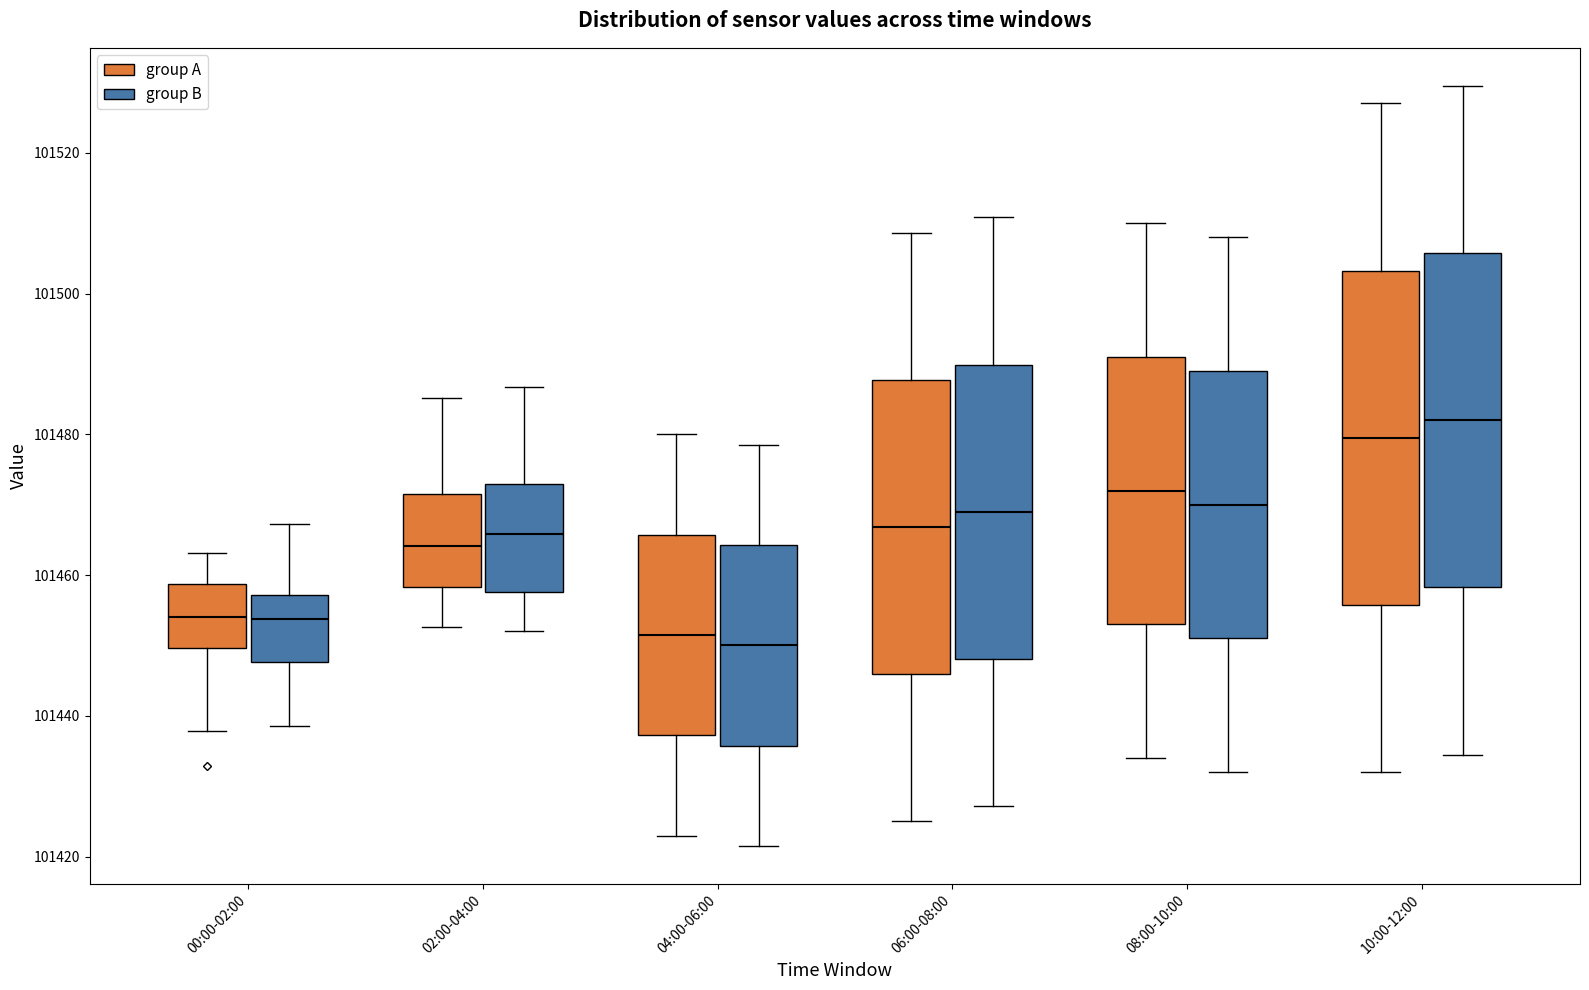

Which box has the highest median line?

10:00-12:00 (group B)